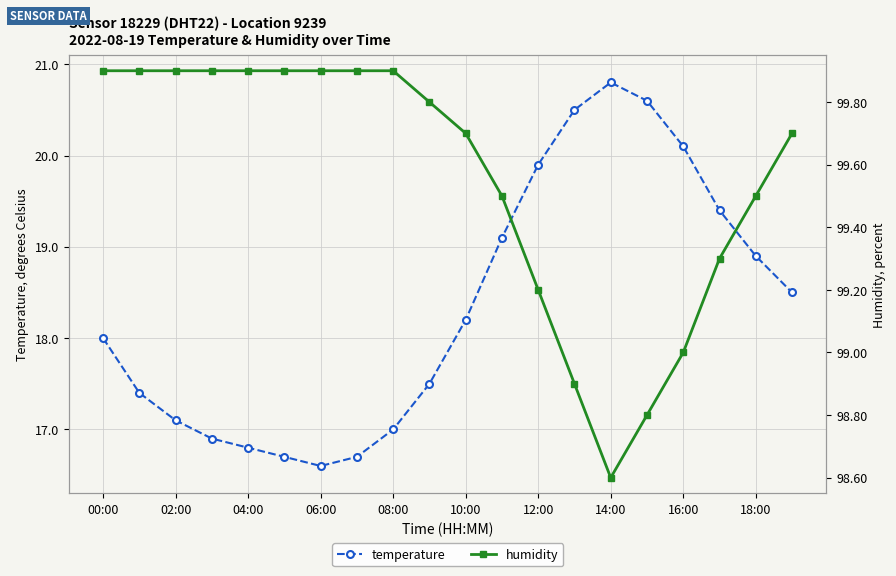

True or false: temperature and humidity intersect in this chart.

False